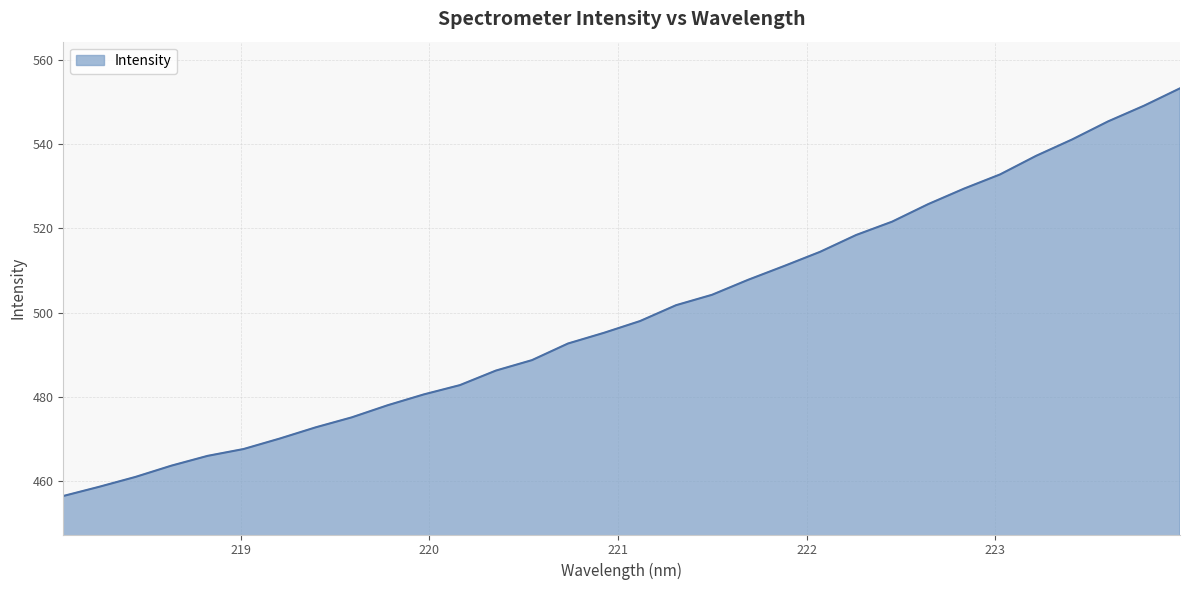

What is the difference between the maximum and minimum values?

96.7